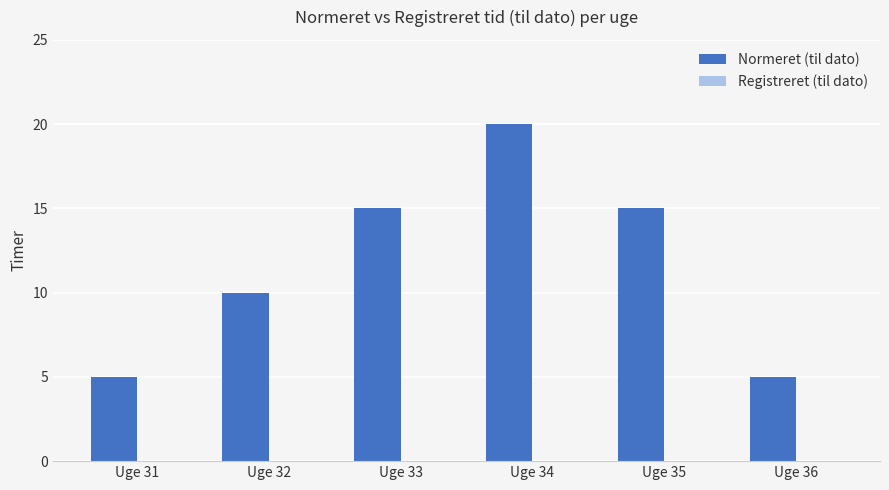

How many data points does each series have?

6